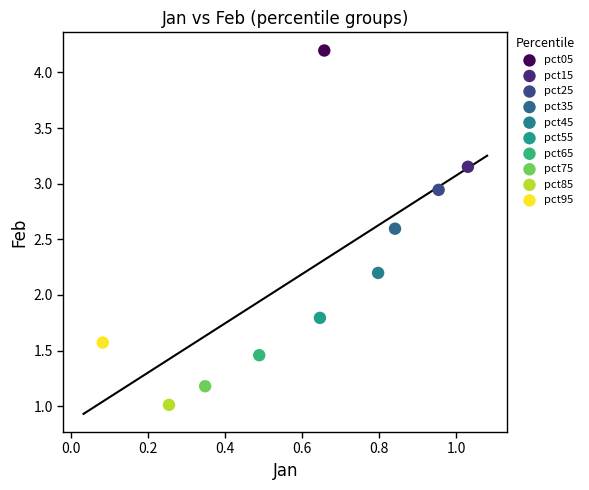

What are all the series names shown in the legend?

pct05, pct15, pct25, pct35, pct45, pct55, pct65, pct75, pct85, pct95